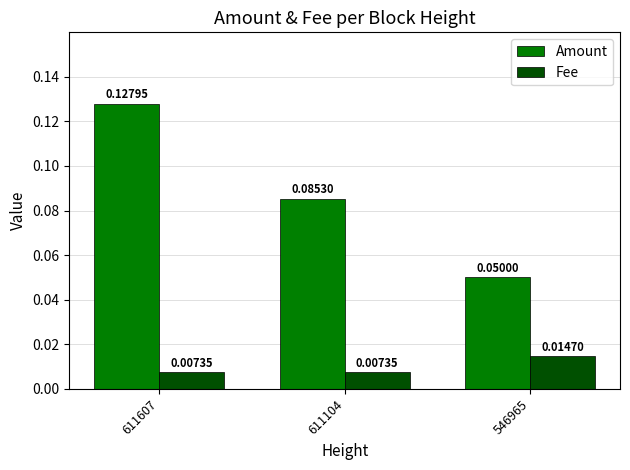

Between 611104 and 546965, which series saw the biggest shift?

Amount